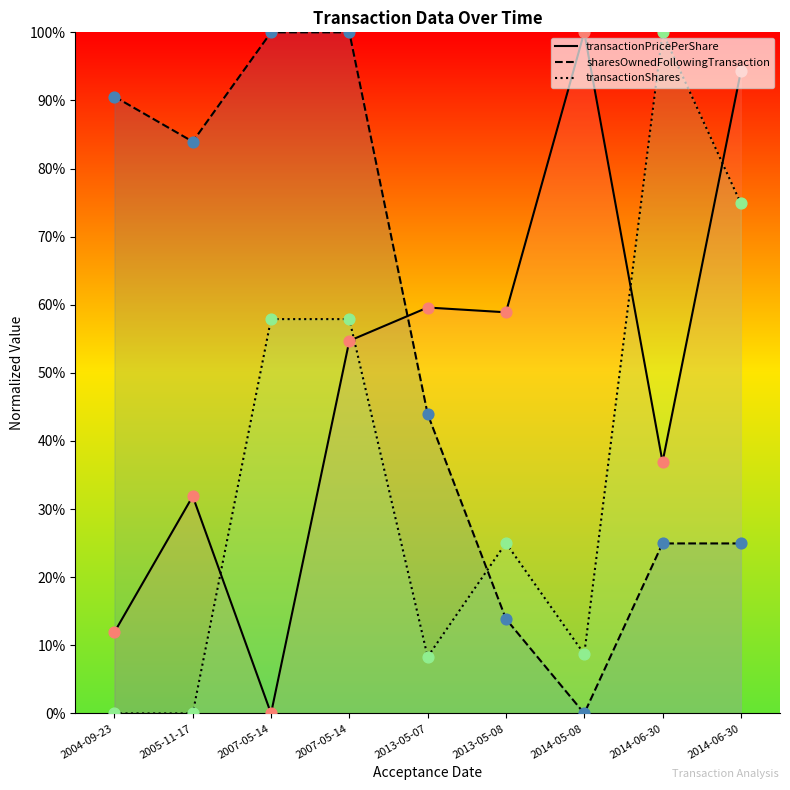

Which series reaches the maximum Y coordinate?

transactionPricePerShare